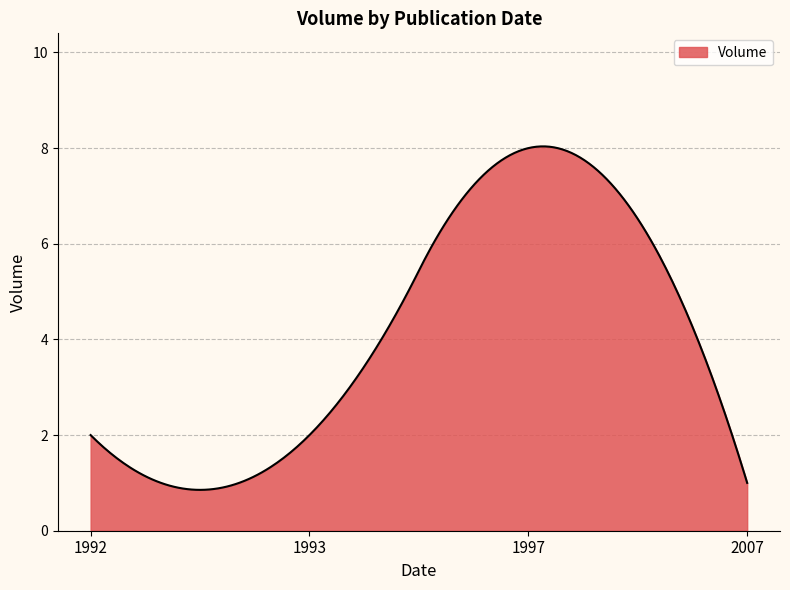

What is the smallest value displayed?

0.9